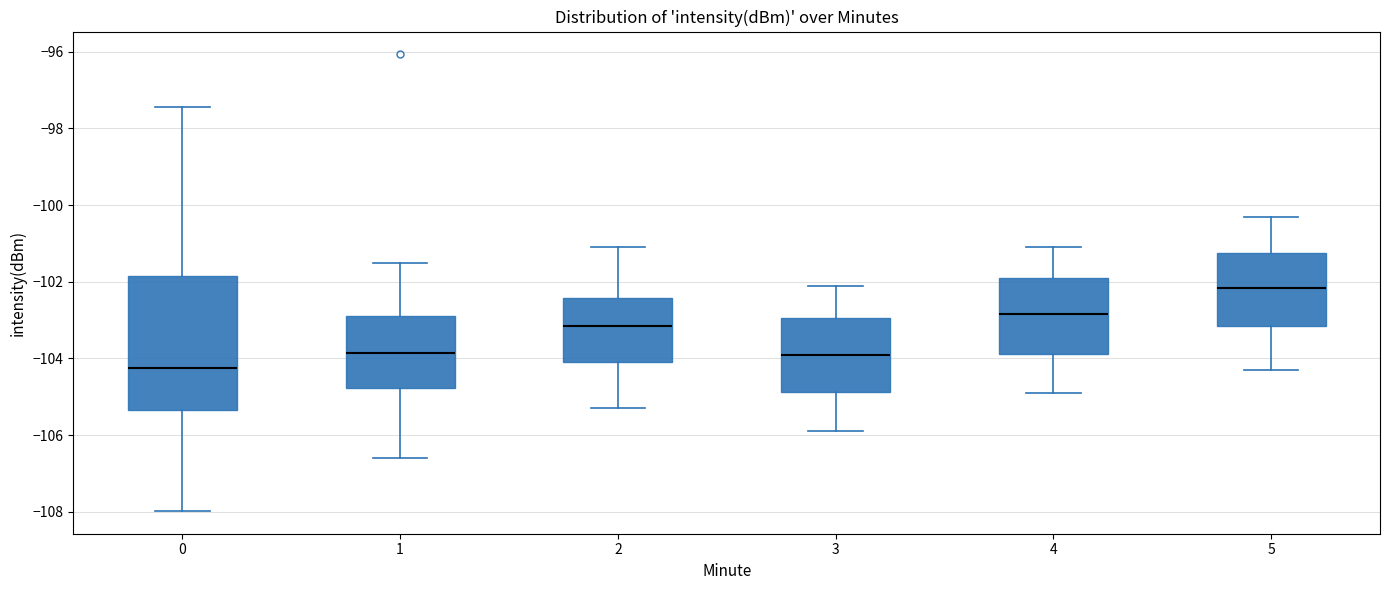

Which box is the tallest, from its lower edge to its upper edge?

0